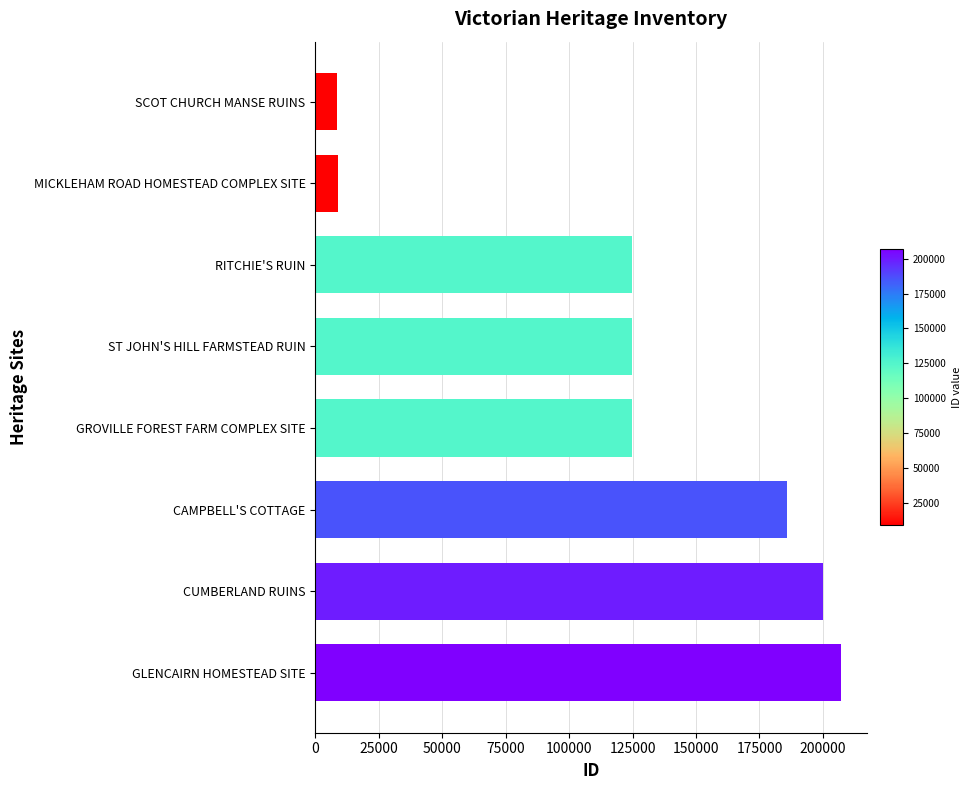

Approximately how many times larger is the value at ST JOHN'S HILL FARMSTEAD RUIN compared to CUMBERLAND RUINS?

0.6